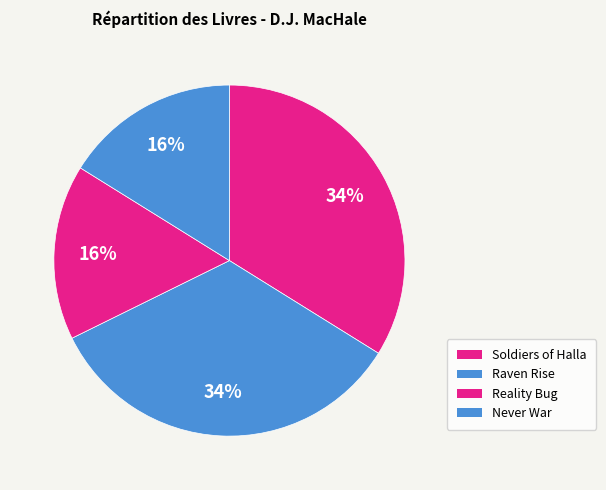

Between Raven Rise and Never War, which is larger?

Raven Rise